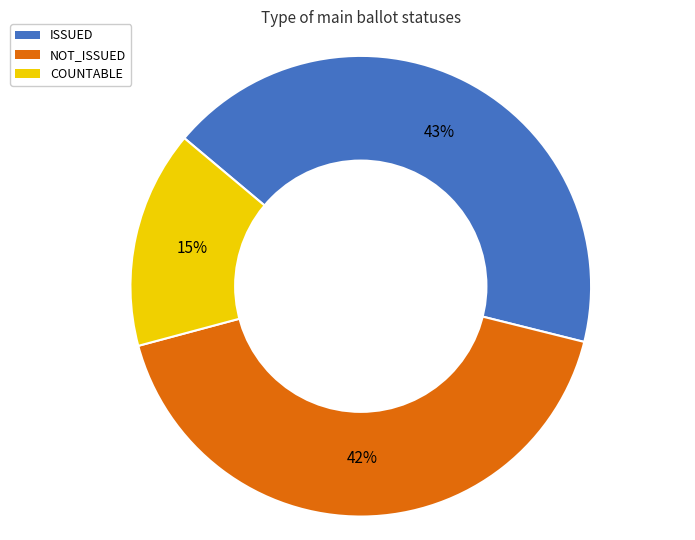

Does NOT_ISSUED represent more than half of the total?

No